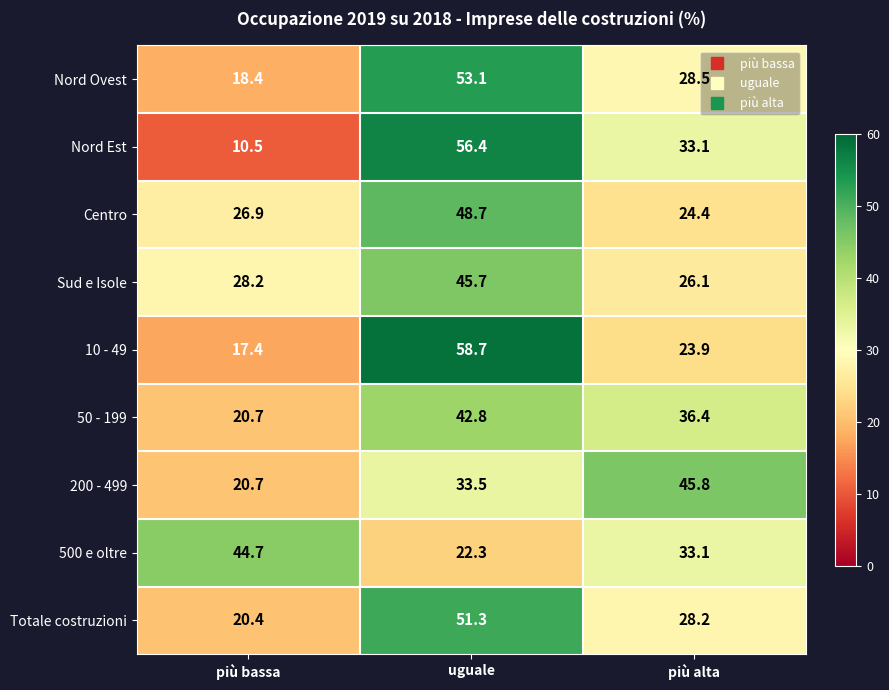

True or false: 10 - 49 has a value of 23.9 at più alta.

True